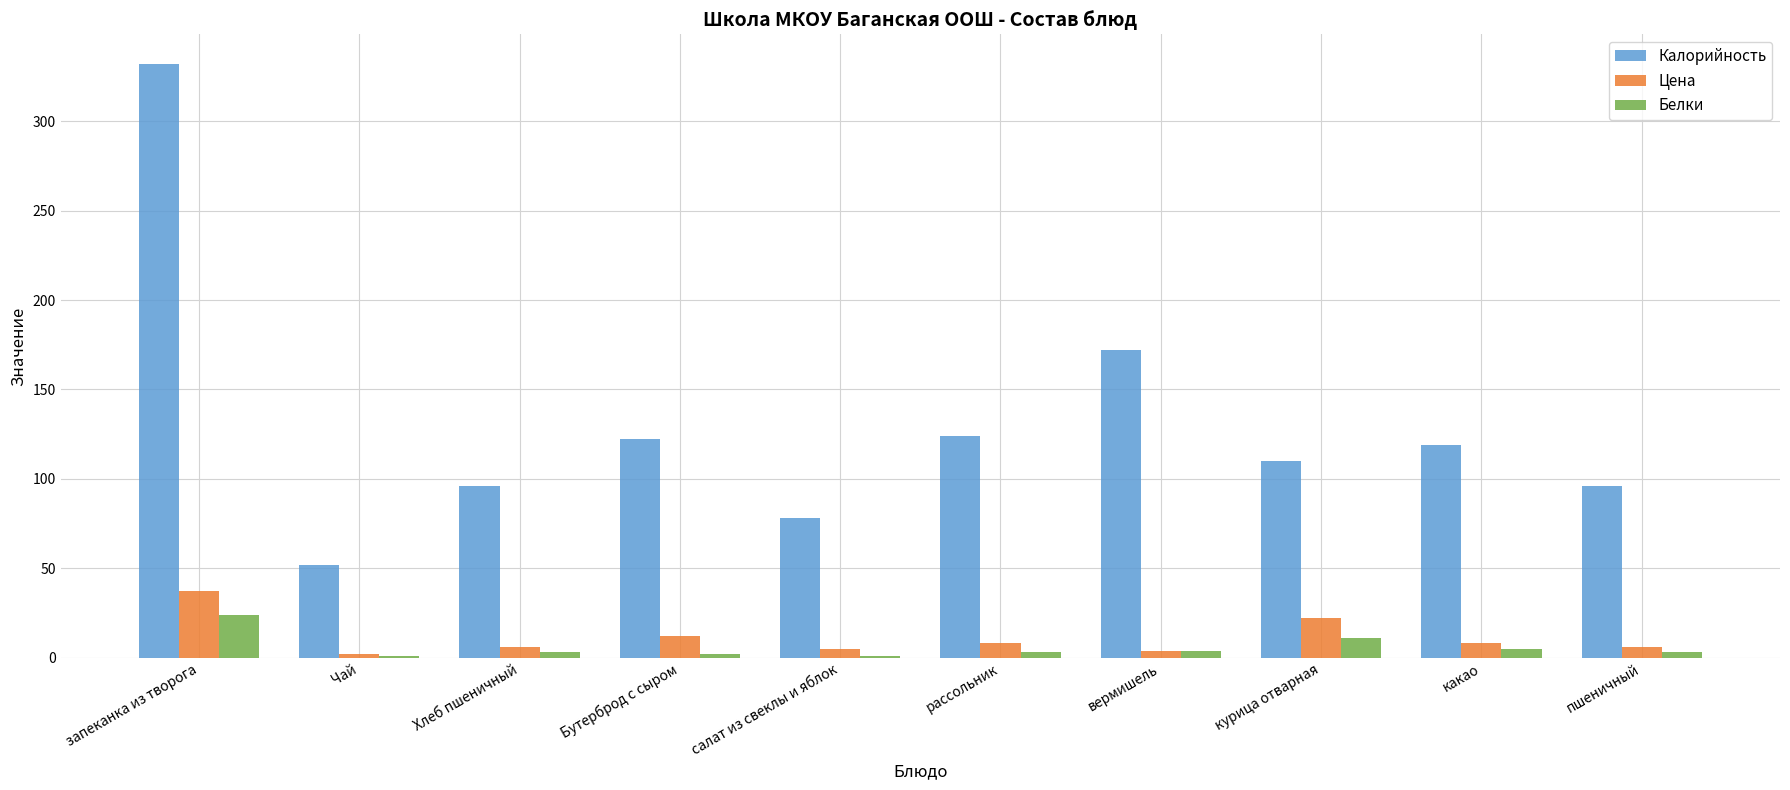

Which category has the highest value in the Белки series?

запеканка из творога